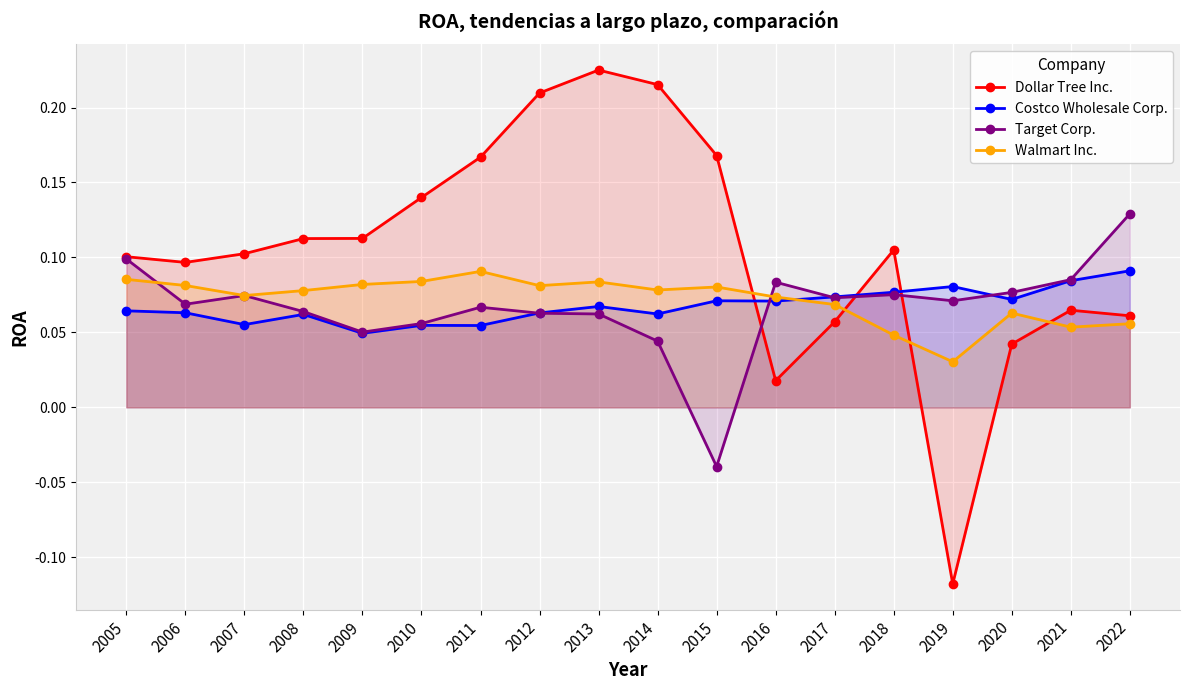

What is the average value of the Target Corp. series?

0.1